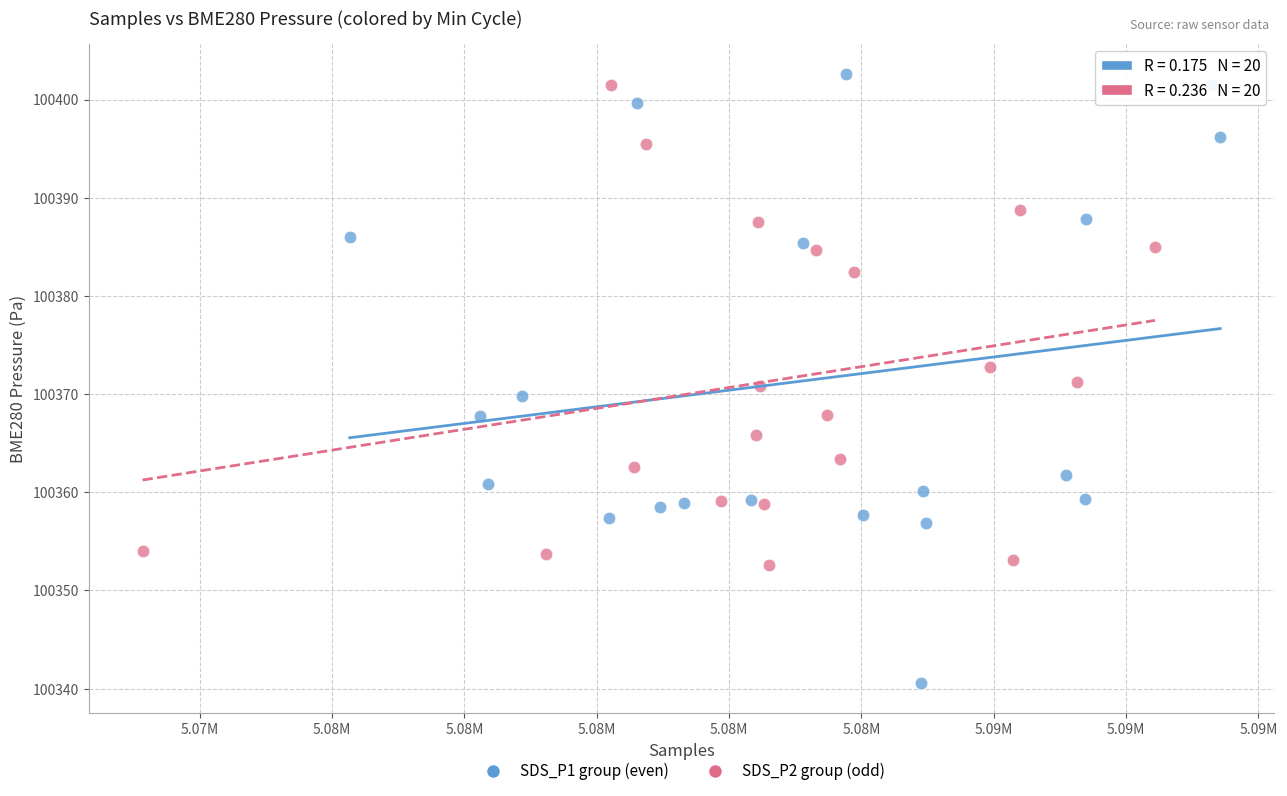

What are all the series names shown in the legend?

SDS_P1 group (even), SDS_P2 group (odd)